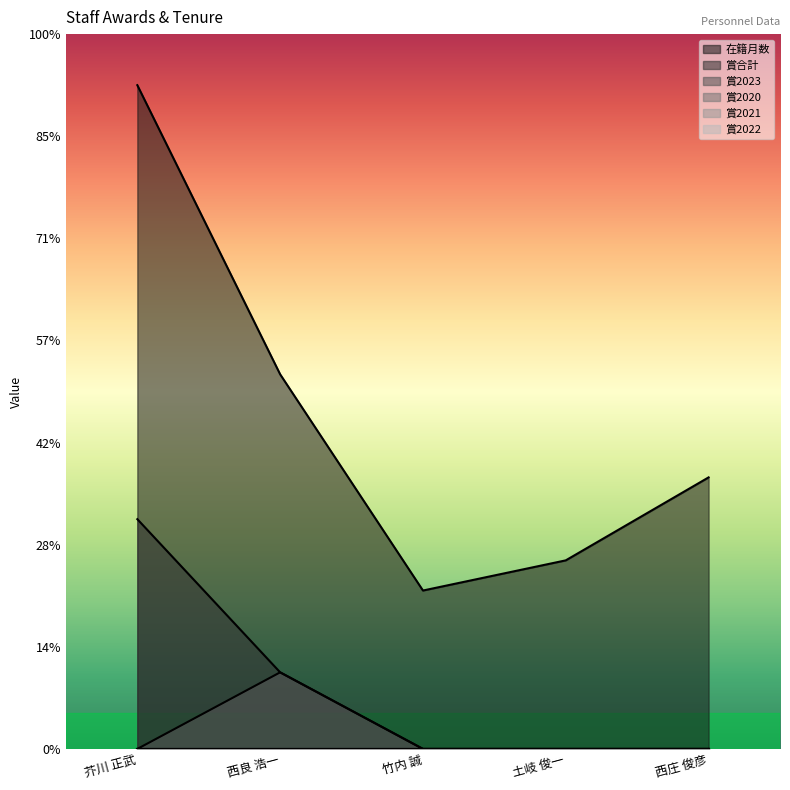

What is the difference between the 在籍月数 values at 西庄 俊彦 and 土岐 俊一?

32.5